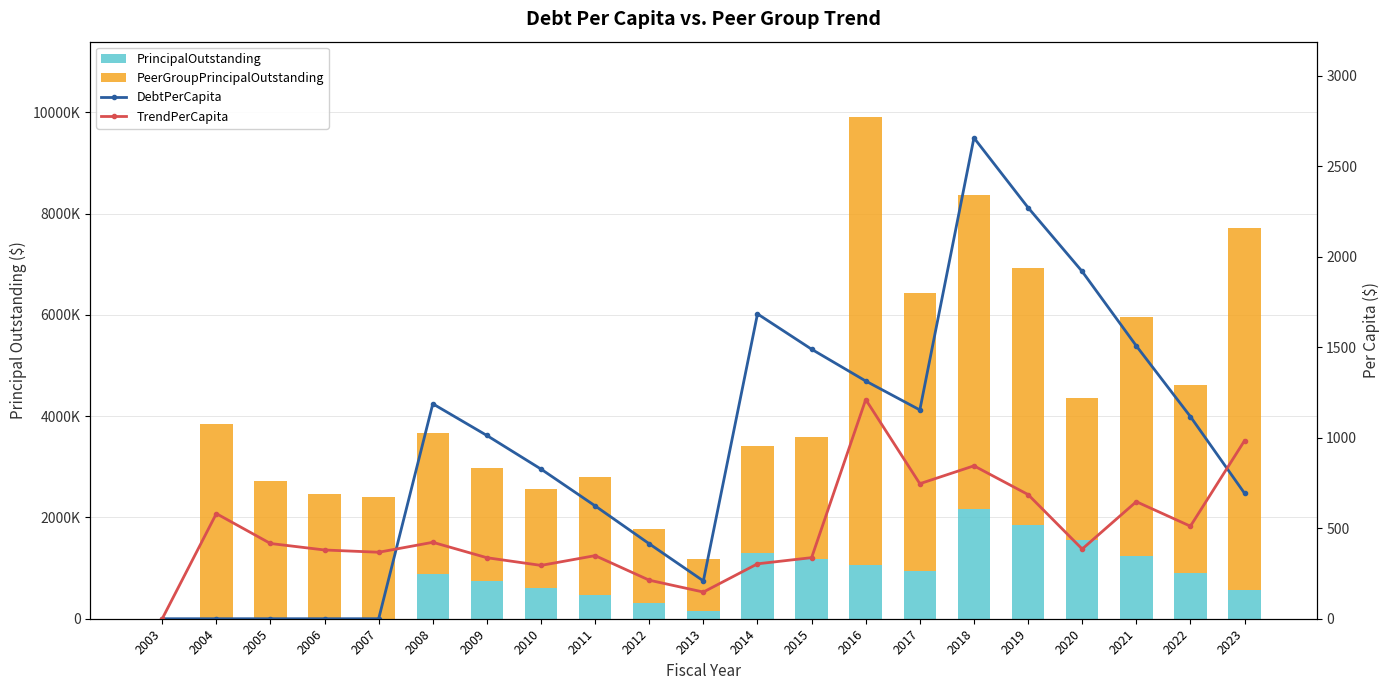

What is the value of the TrendPerCapita bar at the 4th from the left?

379.7